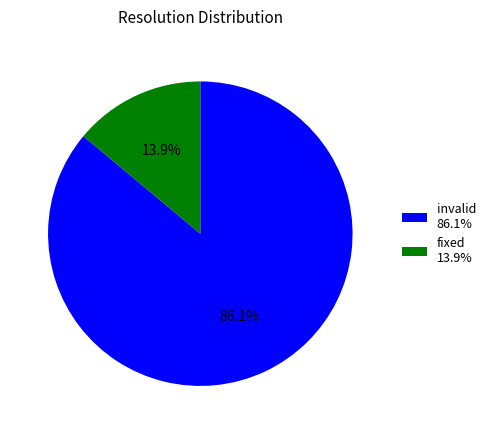

How much of the chart is everything except invalid 86.1%?

13.9%